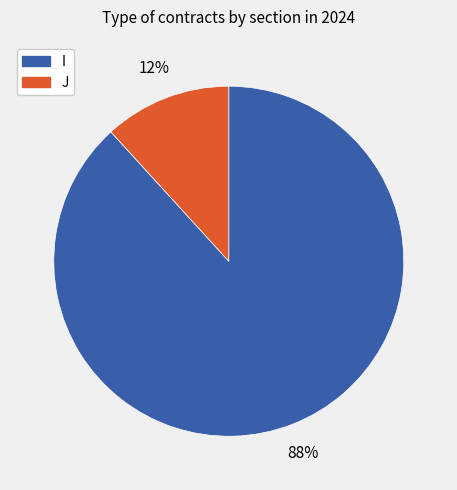

How many segments does this pie chart have?

2